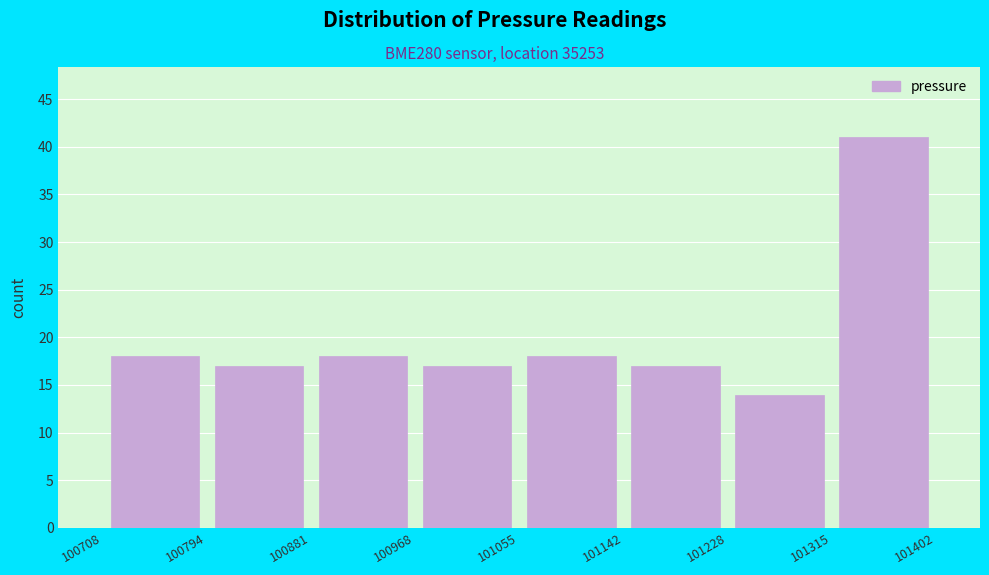

Which range on the x-axis has the tallest bar?

101315 to 101402